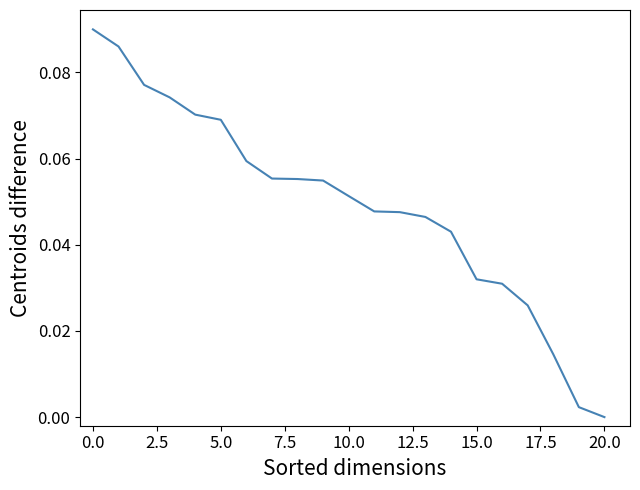

Reading left to right, list all the values displayed in this chart.

0.1	0.1	0.1	0.1	0.1	0.1	0.1	0.1	0.1	0.1	0.1	0.0	0.0	0.0	0.0	0.0	0.0	0.0	0.0	0.0	0.0